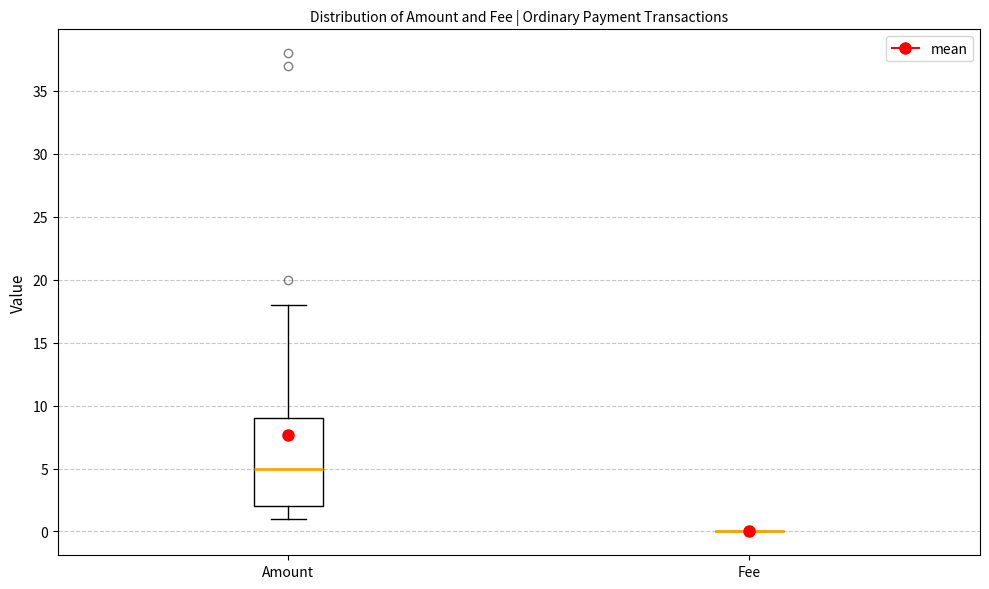

Which box is the tallest, from its lower edge to its upper edge?

Amount